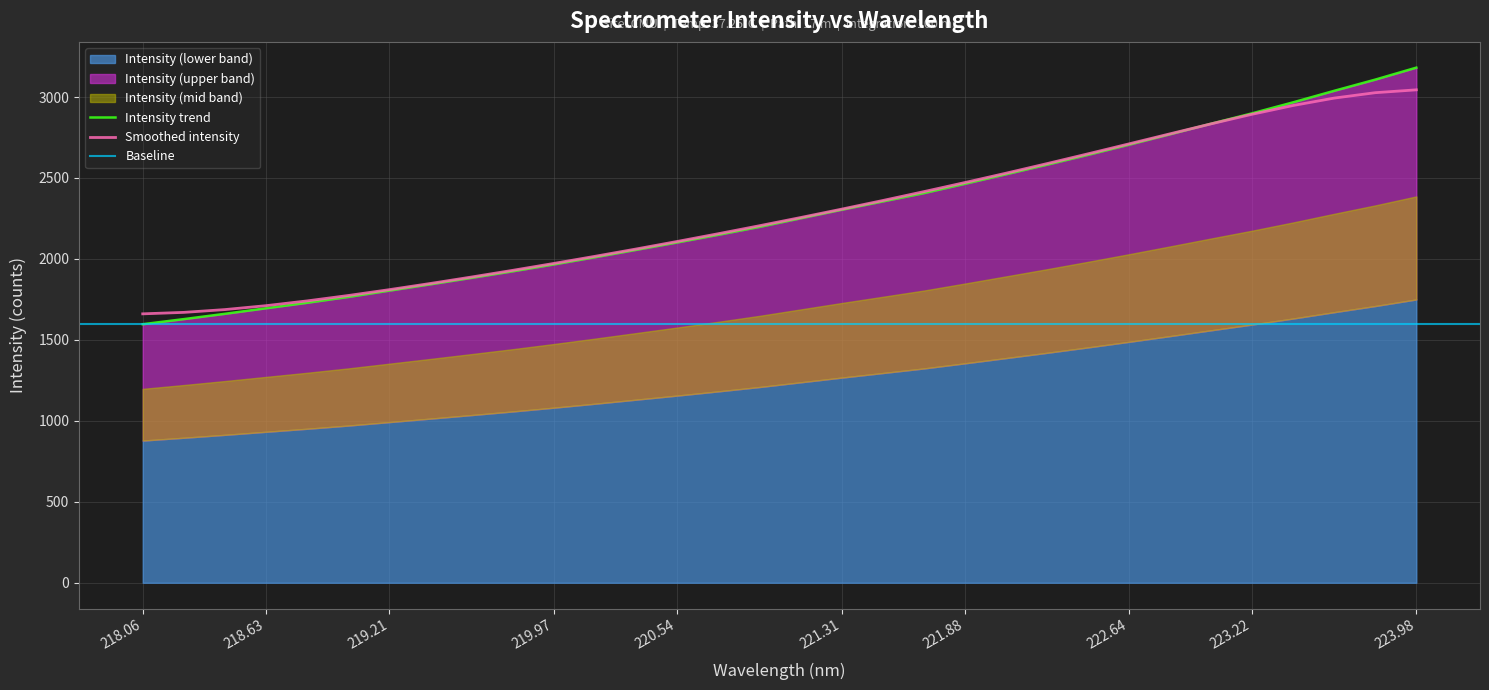

What is the label of the 22nd point from the left?

222.0721